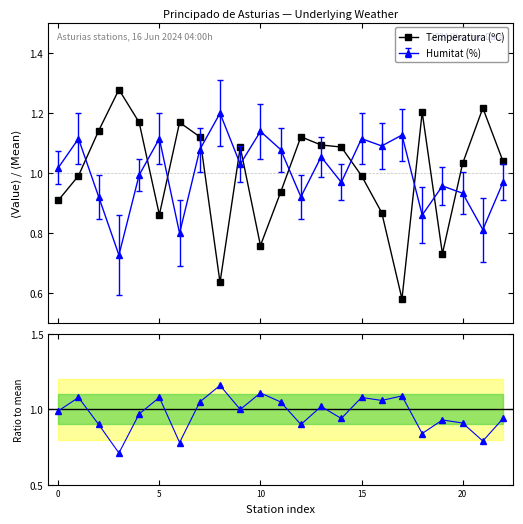

After their last crossing, which series has the higher values: Temperatura (ºC) or Humitat / mean?

Temperatura (ºC)